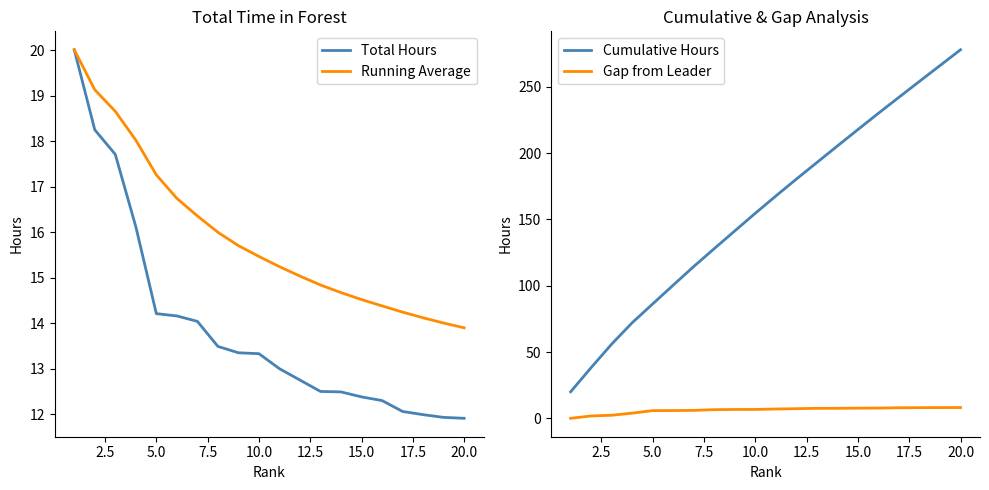

What is the average value of the Cumulative Hours series?

157.3